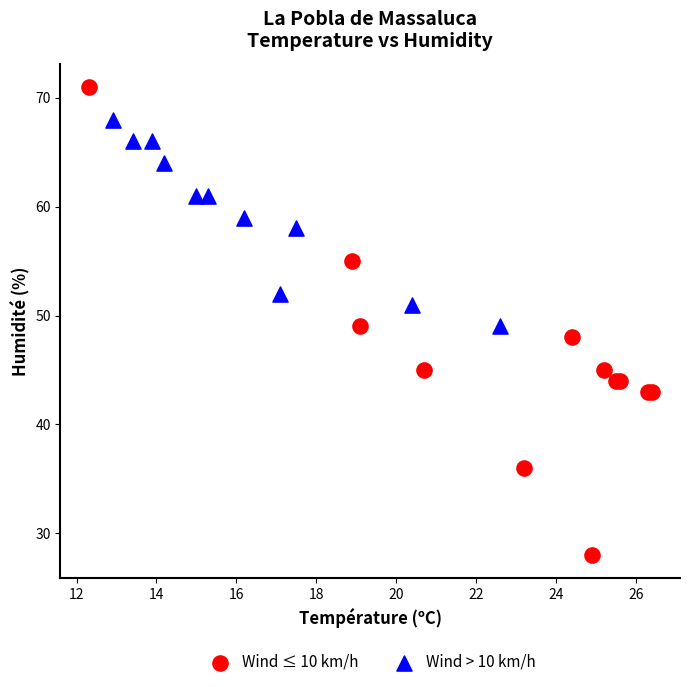

Which series reaches the maximum Y coordinate?

Wind ≤ 10 km/h